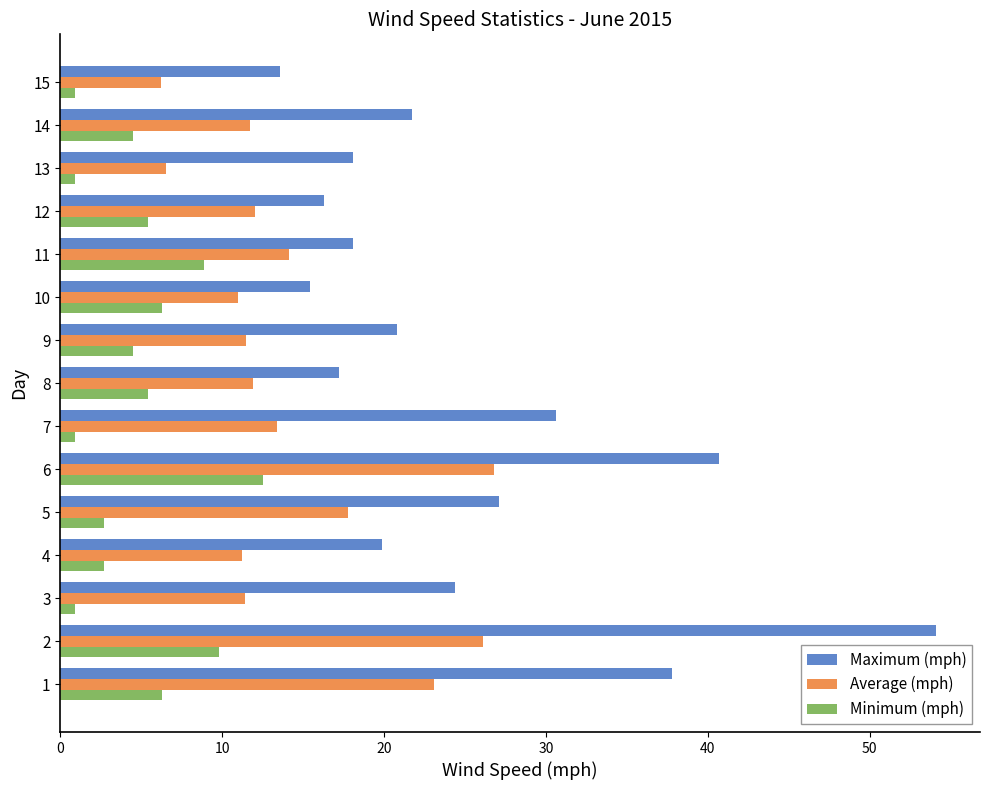

What is the difference between the second highest and second lowest values in the Average (mph) series?

19.6